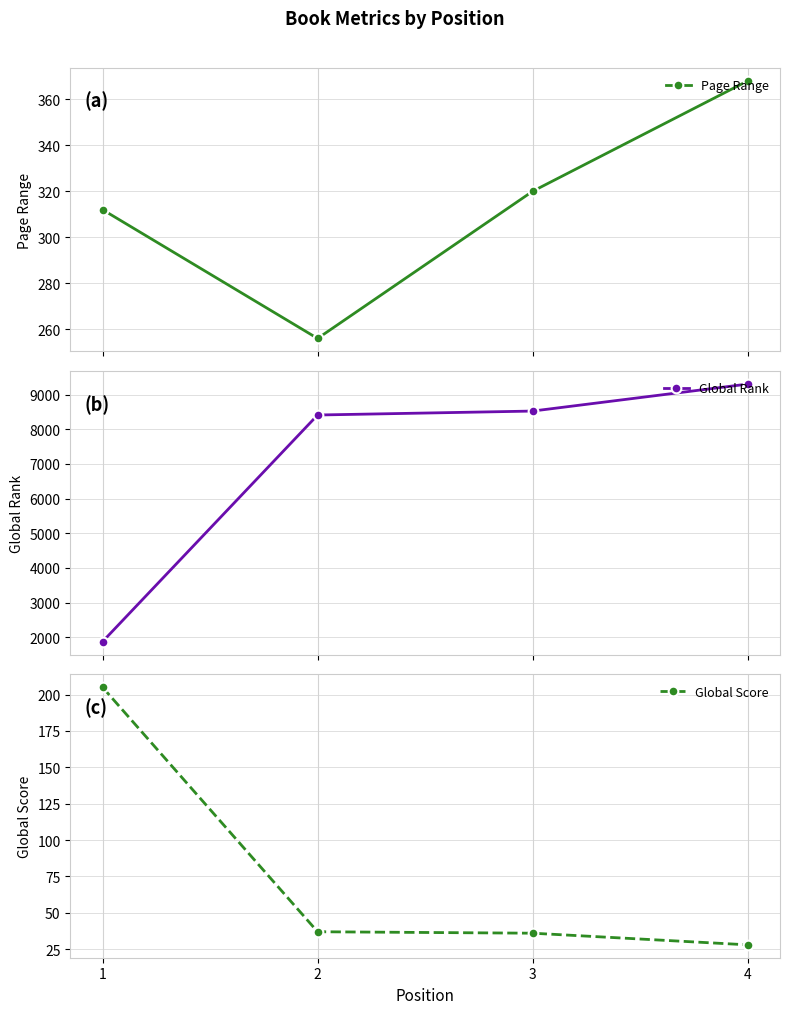

How many values in the Global Score series are below 37?

2